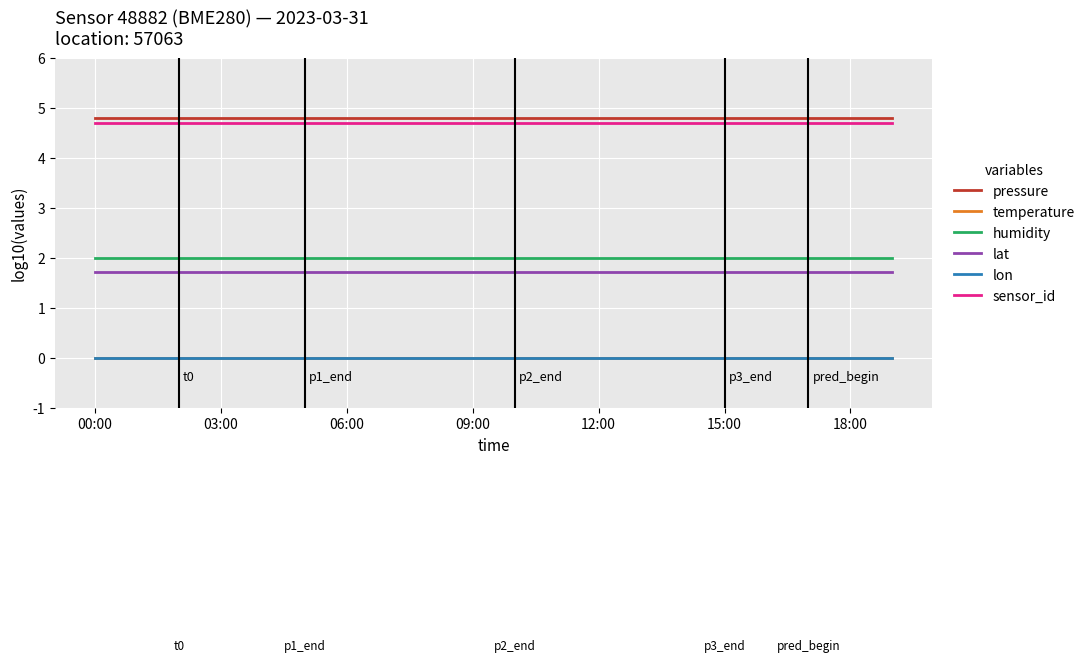

What is the sum of all humidity values?

40.0